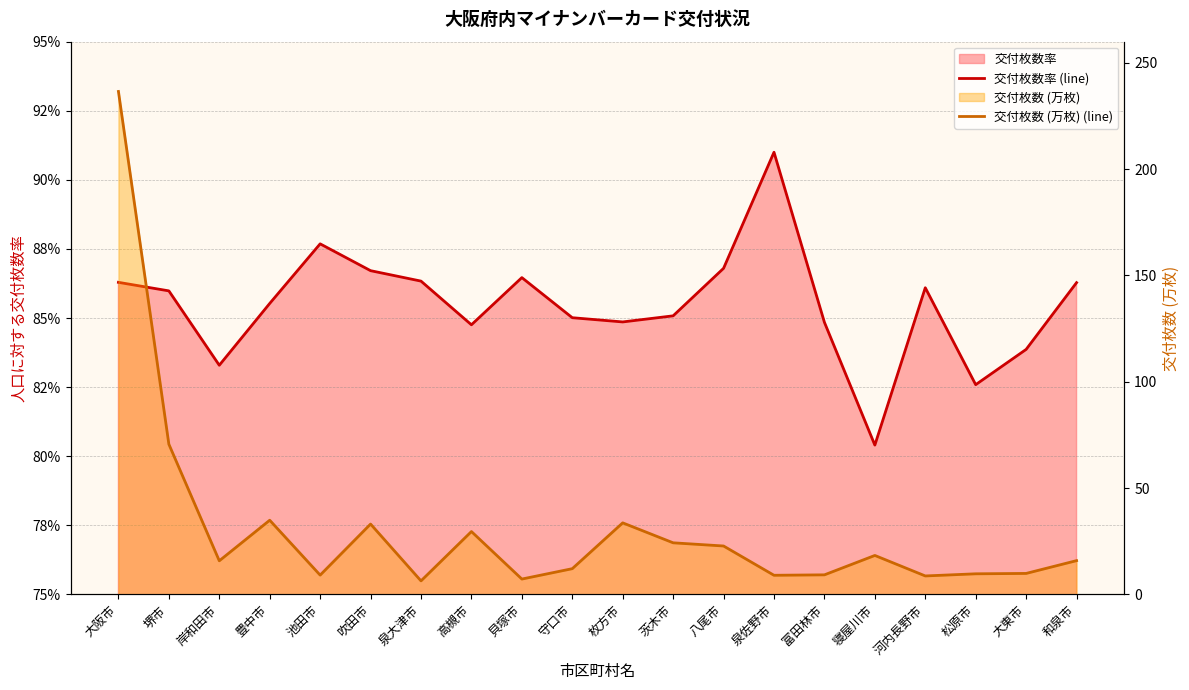

True or false: 交付枚数率 (line) has more than 2 points higher than both neighbors.

True